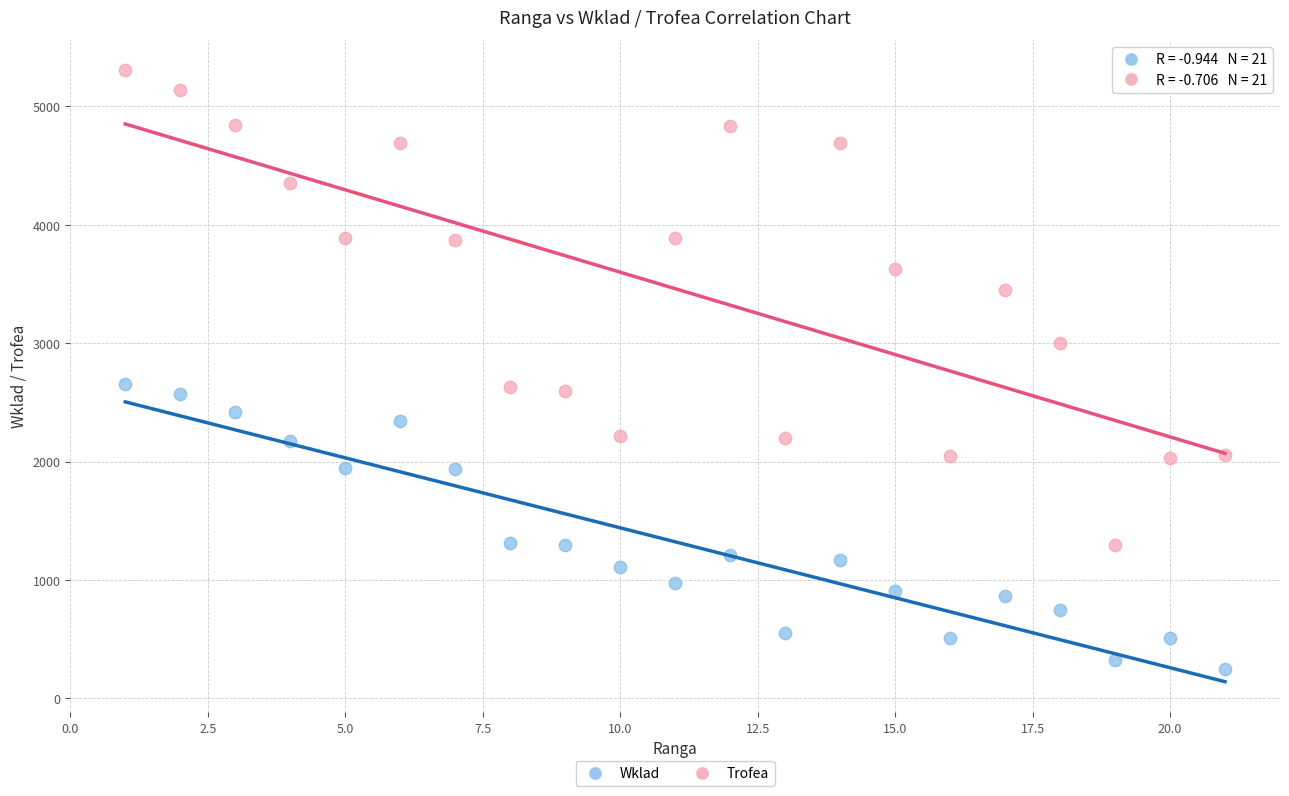

What is the X range (max minus min) for the scatter plot?

20